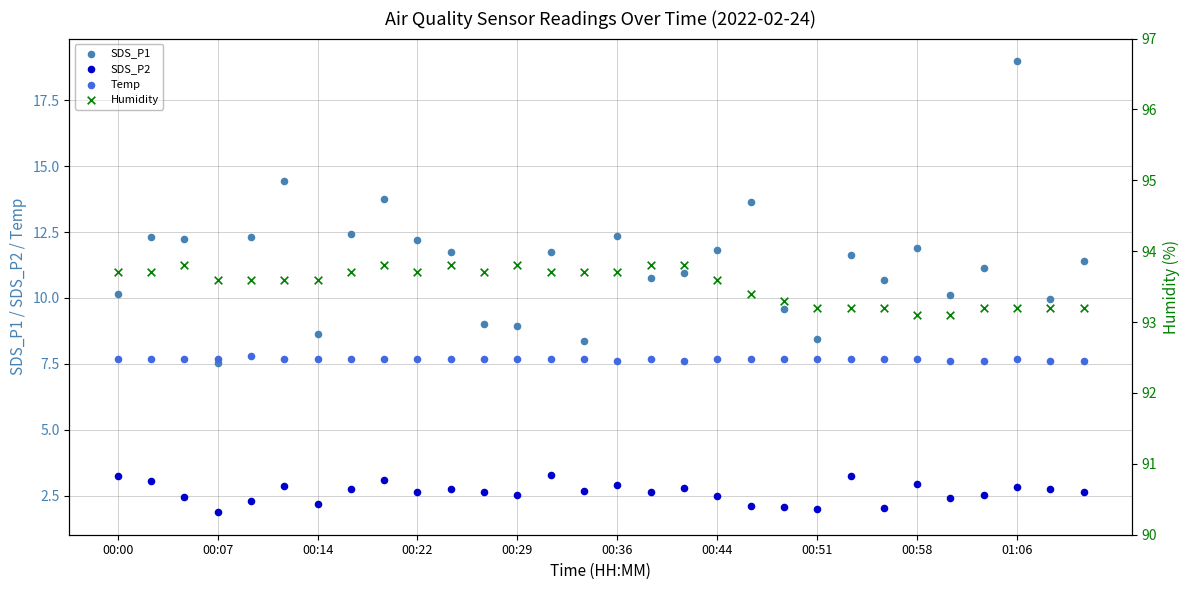

Which series contains the highest Y value?

Humidity